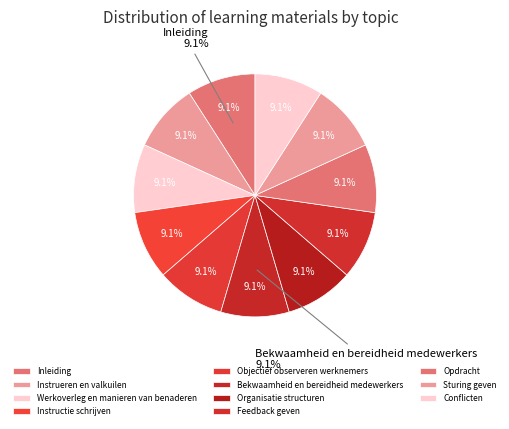

What is the smallest slice in the pie chart?

Instrueren en valkuilen